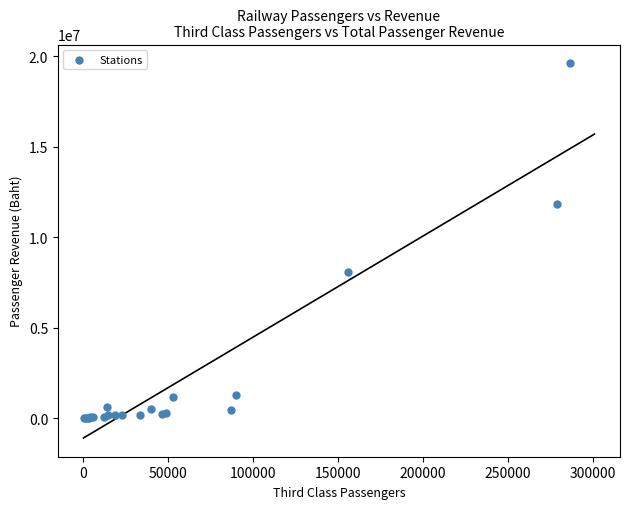

What Y value in the scatter plot is closest to 9799471?

8071907